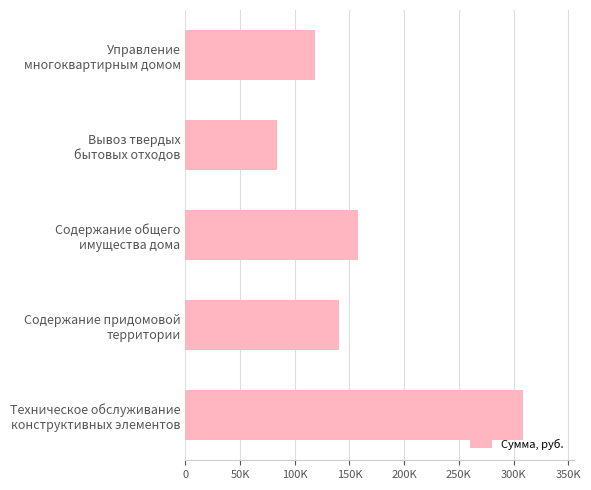

What is the minimum value shown in the chart?

83313